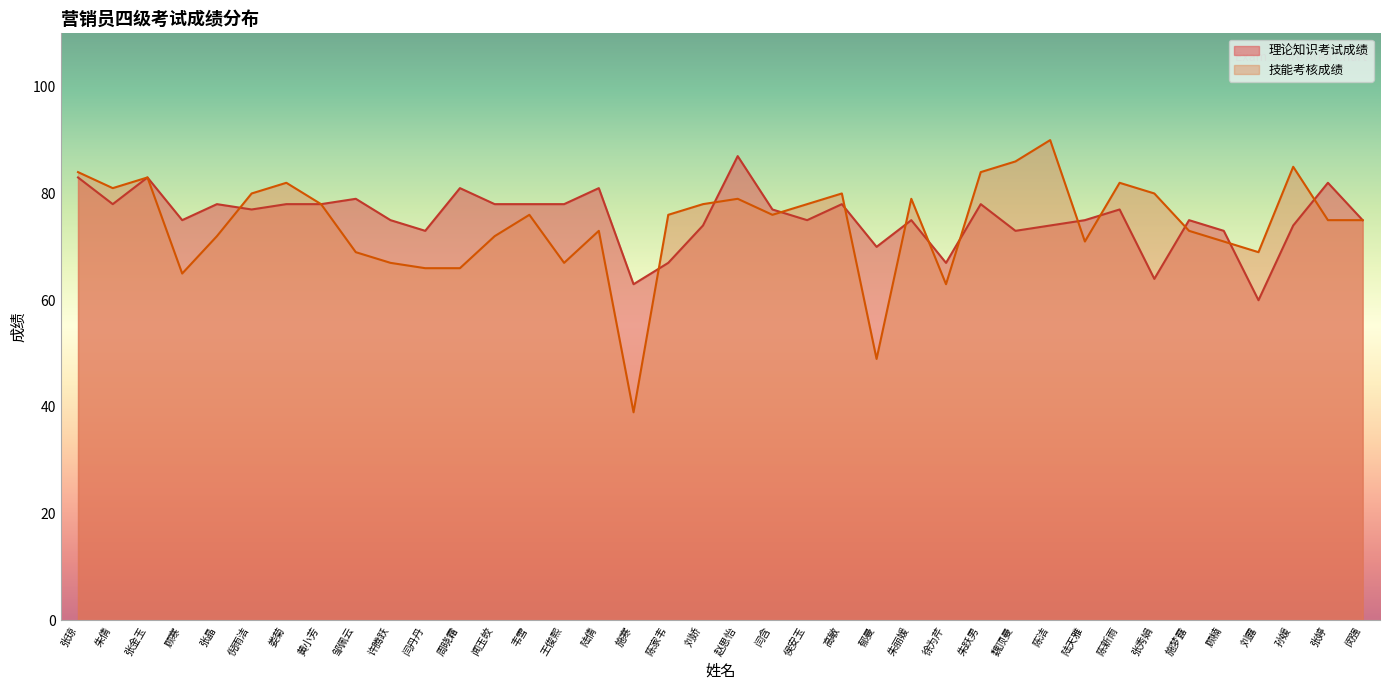

Rank the categories by 理论知识考试成绩 value from highest to lowest.

赵思怡, 张琼, 张金玉, 张婷, 周晓霜, 陆倩, 邹佩云, 朱倩, 张晶, 娄菊, 黄小芳, 闻玉皎, 韦雪, 王俊熙, 高敏, 朱跃男, 倪雨洁, 闫含, 陈新雨, 顾寒, 许腾跃, 侯安玉, 朱丽媛, 陆天雅, 施梦露, 闵强, 刘娇, 陈洁, 孙媛, 闫丹丹, 魏顶曼, 顾楠, 郁曼, 陈家韦, 徐为芹, 张秀娟, 施寒, 刘露